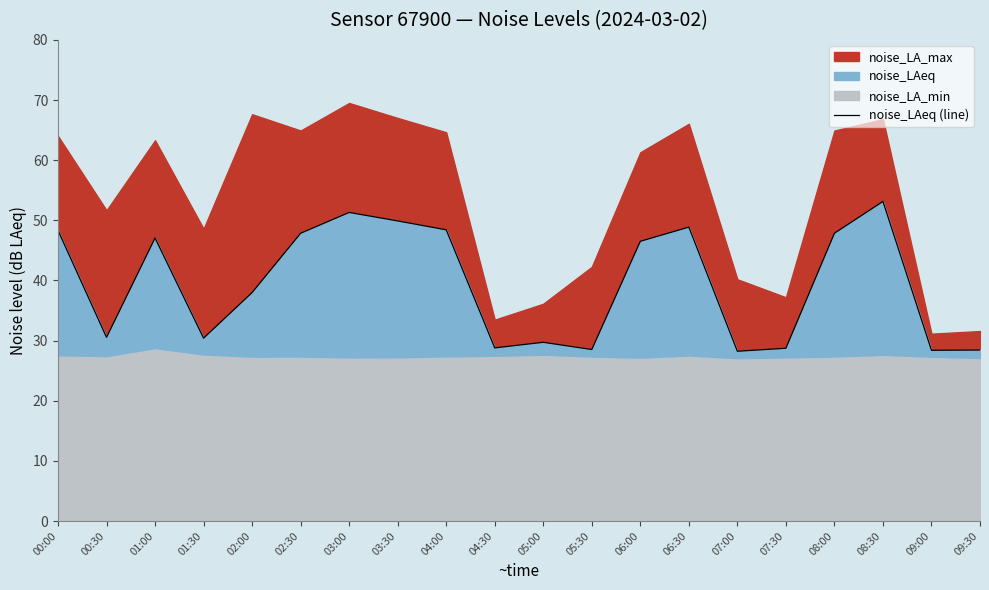

Where is noise_LAeq (line) nearest to the value 40?

02:00